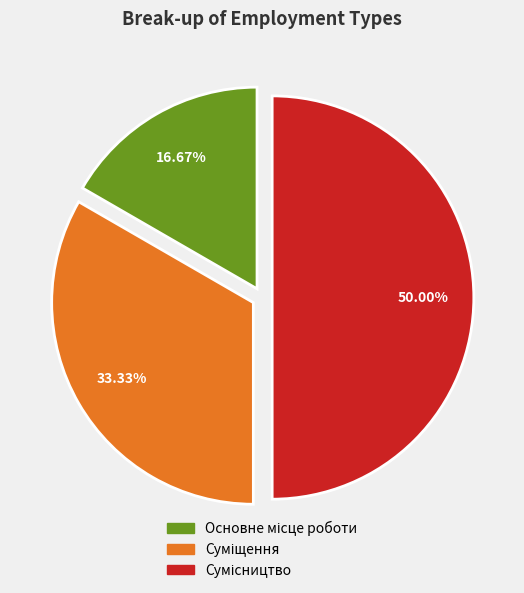

To the nearest percent, what is the difference between the Суміщення and Основне місце роботи slice percentages?

17%